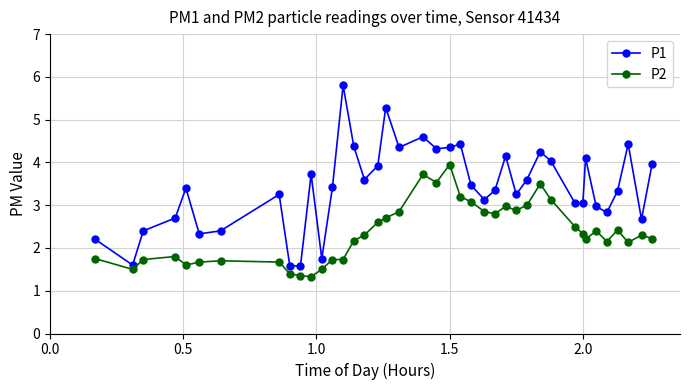

How many values in the P1 series are below 3?

12